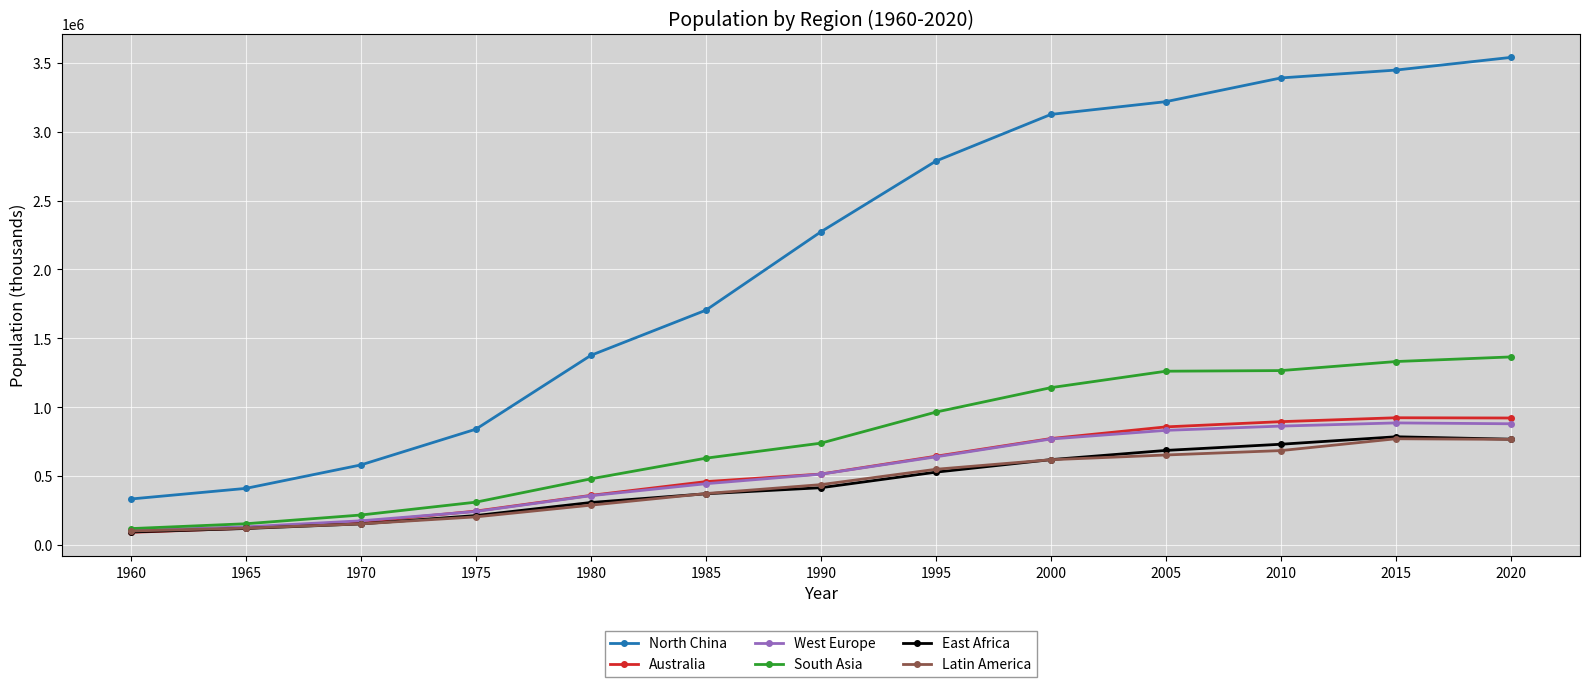

True or false: North China and South Asia intersect in this chart.

False